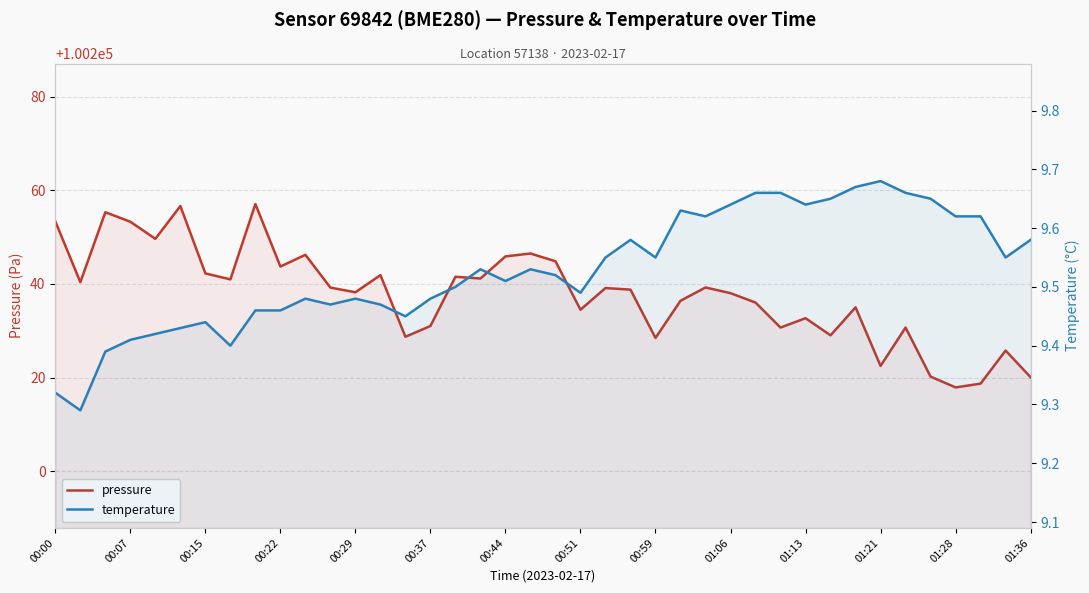

How many distinct data groups are displayed?

2